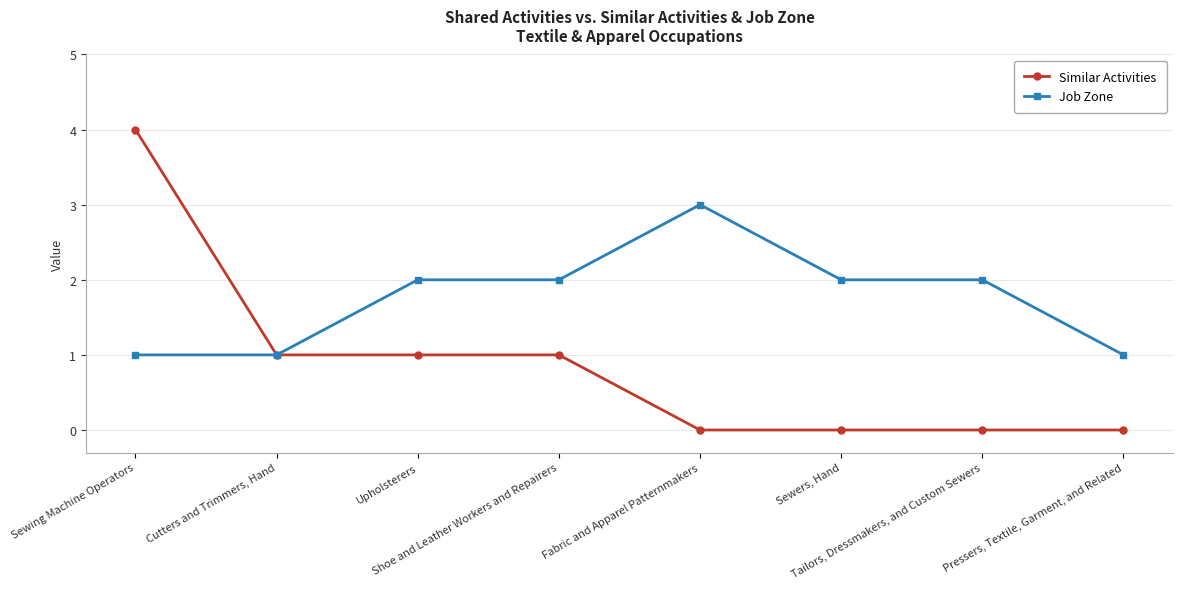

What is the label of the 7th point from the right?

Cutters and Trimmers, Hand